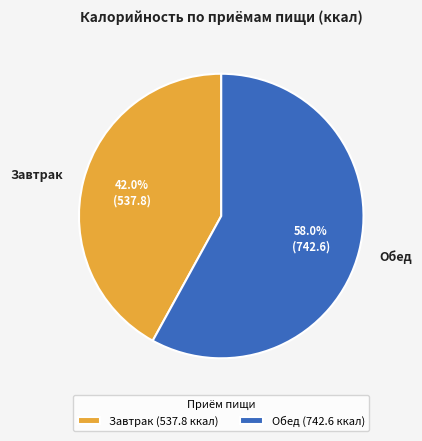

Is there a majority slice in this chart?

Yes